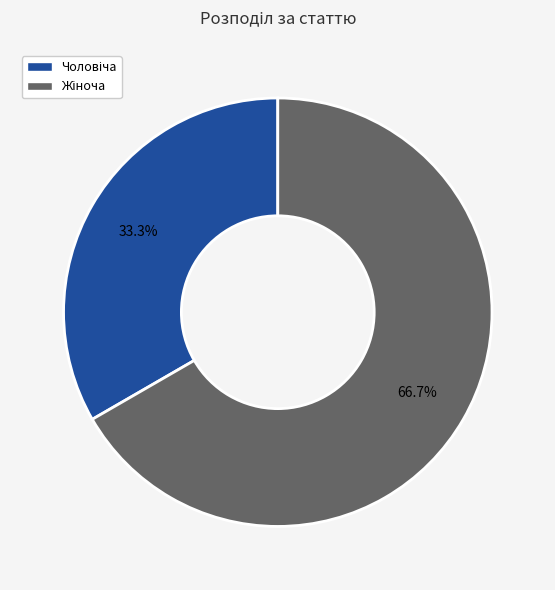

Is there a majority slice in this chart?

Yes